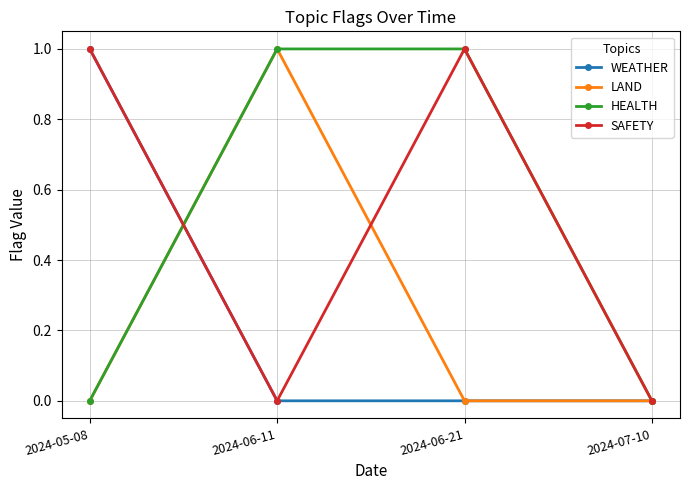

Is it true that HEALTH equals -1 at 2024-05-08?

False